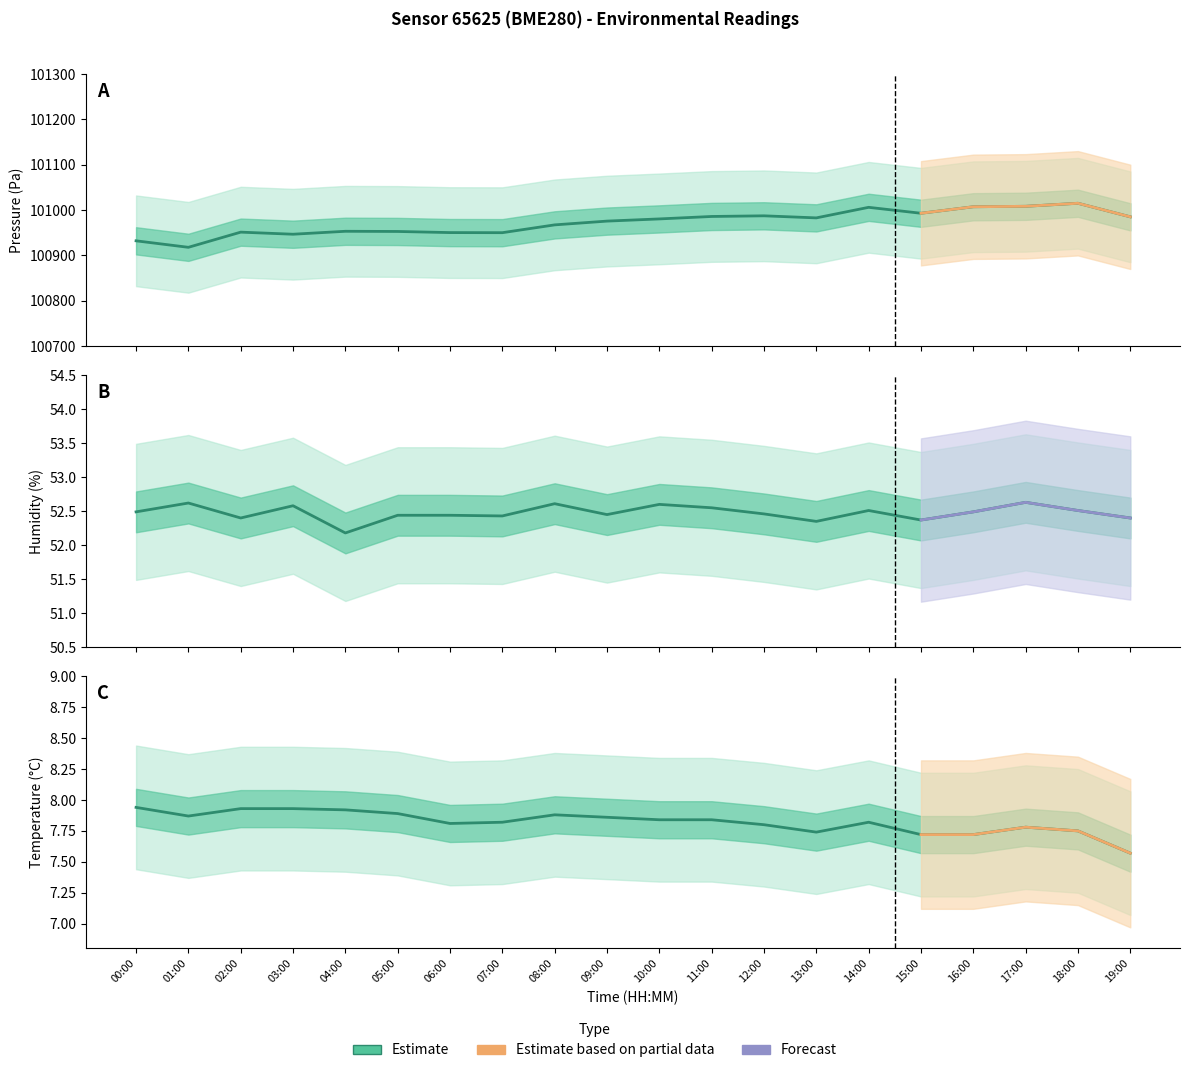

How many data points does each series have?

20